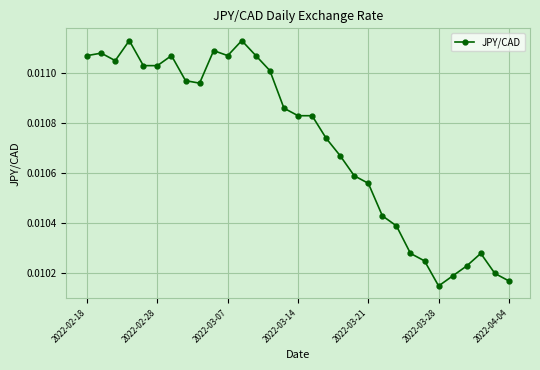

What is the sum of all values?

0.3